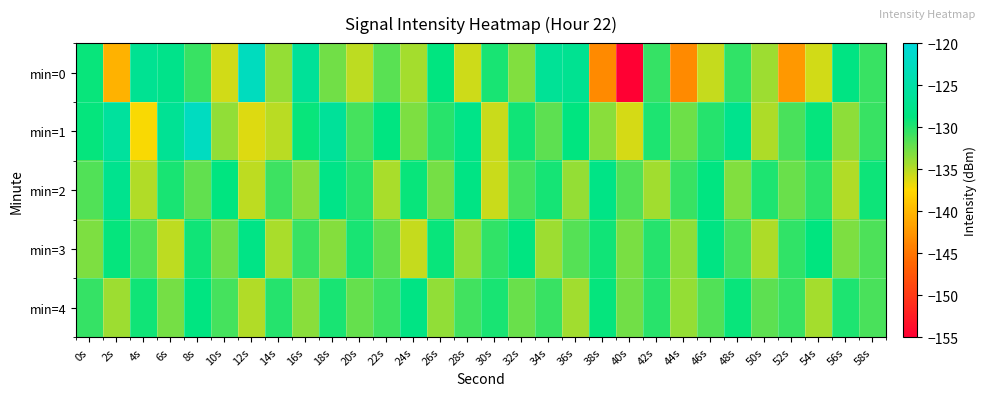

What is the total value across all series at 32s?

-654.7